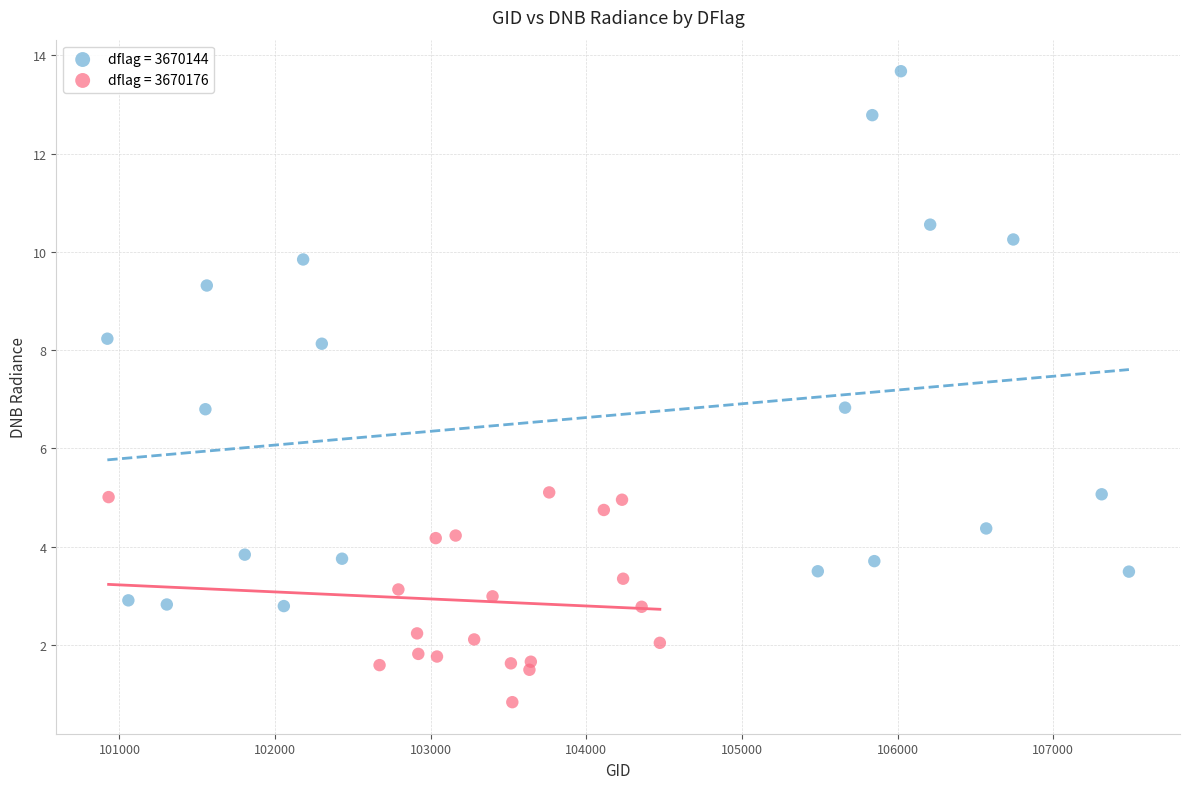

Which series reaches the minimum Y coordinate?

dflag = 3670176